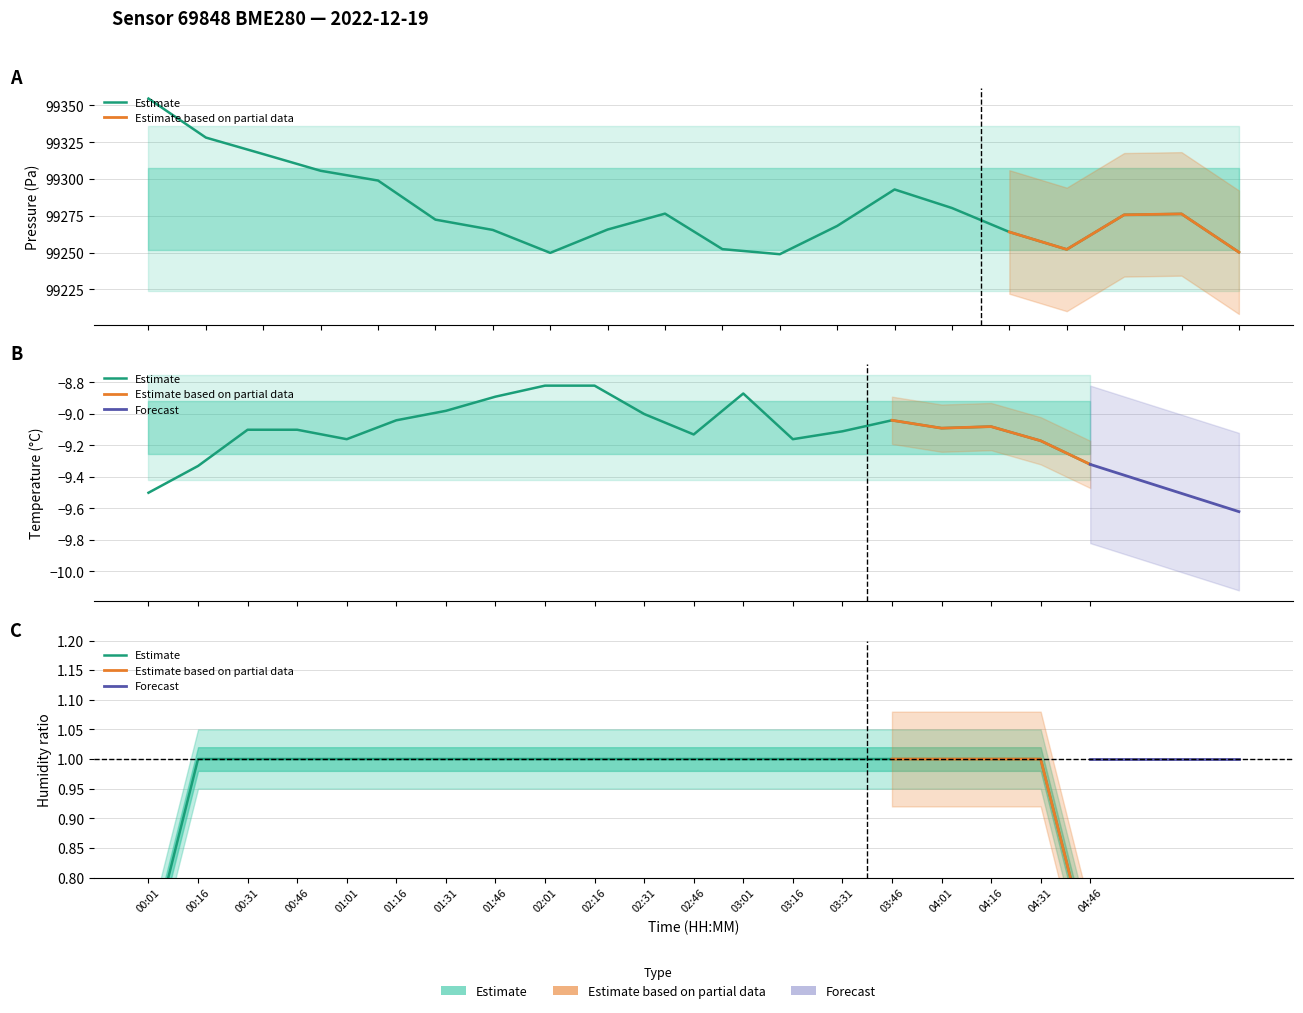

Is it true that pressure equals 173339.9 at 04:31?

False